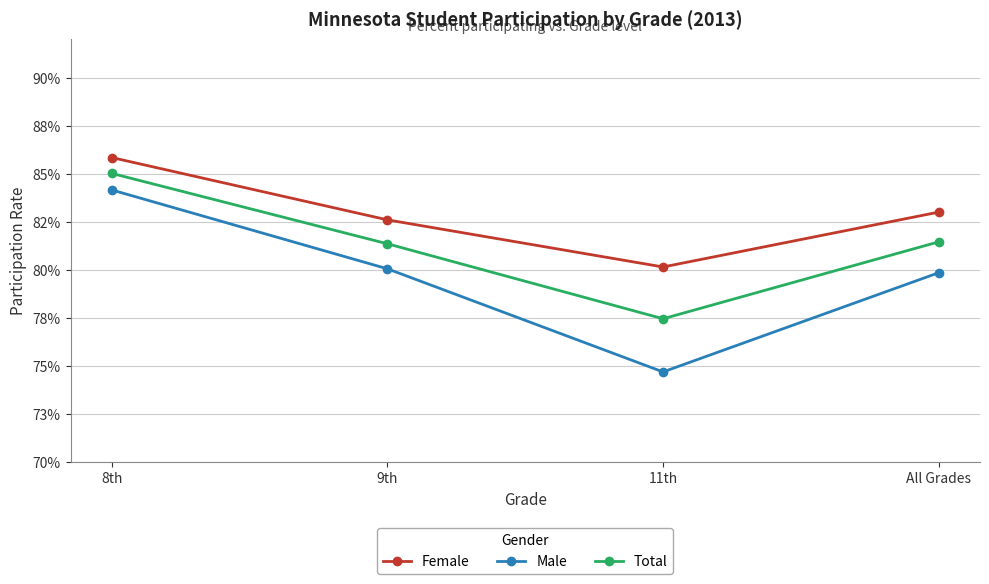

At which label is Male closest to 0?

11th